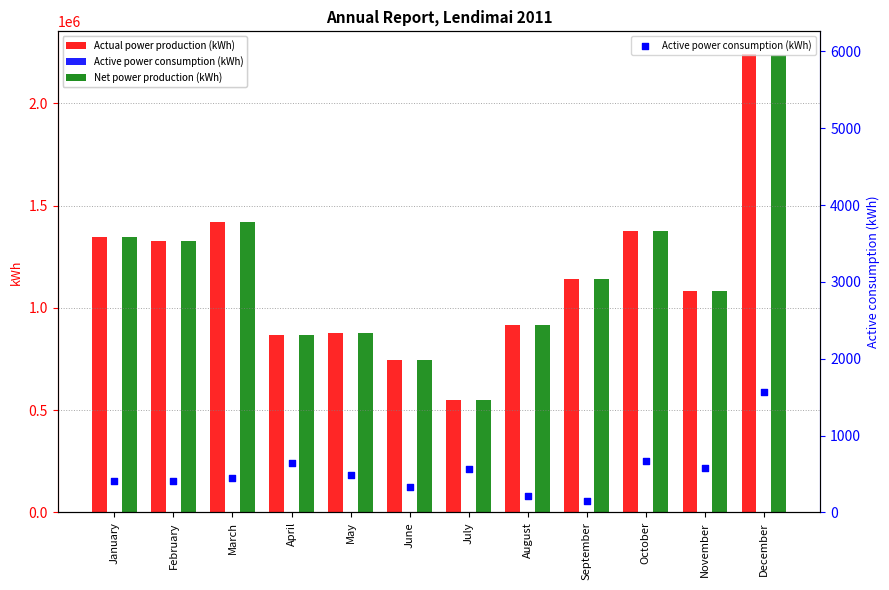

Is the value of Active power consumption (kWh) at May greater than the value of Actual power production (kWh) at July?

No